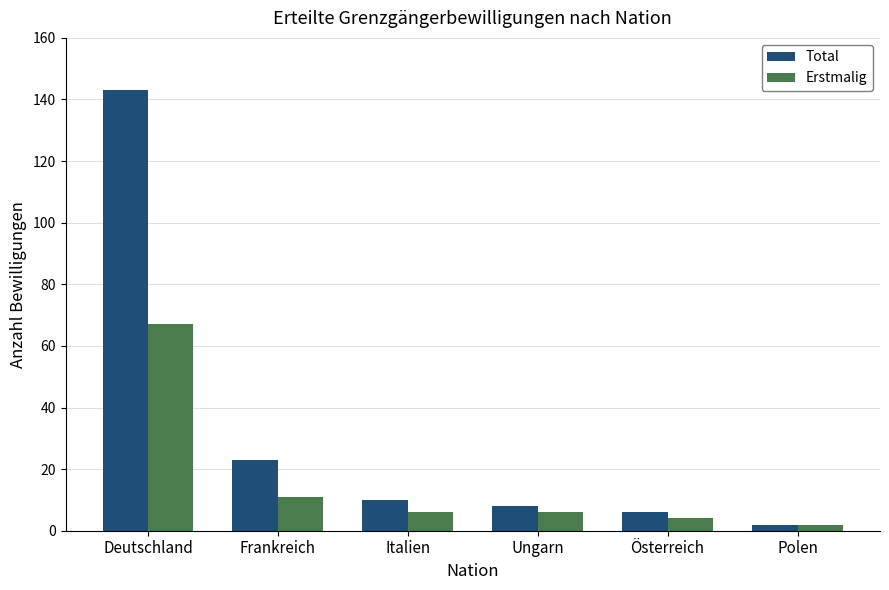

Which series has the largest range (max minus min)?

Total